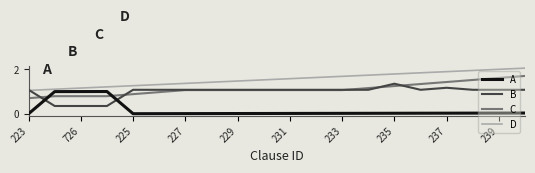

Which series ends up on top after the final intersection of D and B?

D